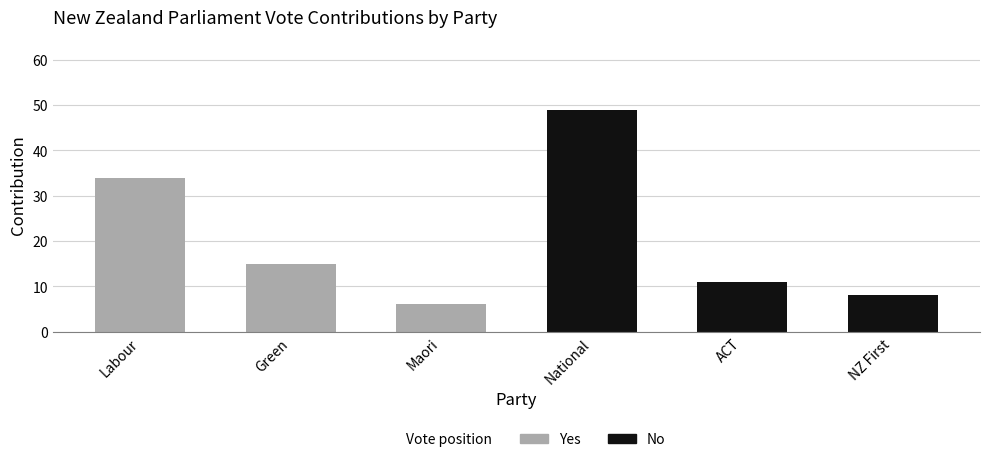

Reading left to right, transcribe all the data shown in this chart.

Yes: 34	15	6	0	0	0
No: 0	0	0	49	11	8